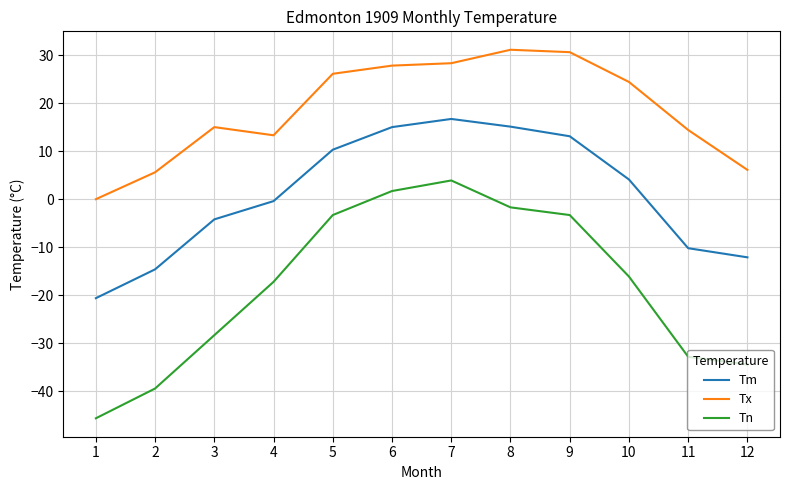

What is the difference between the Tx values at 10 and 12?

18.3